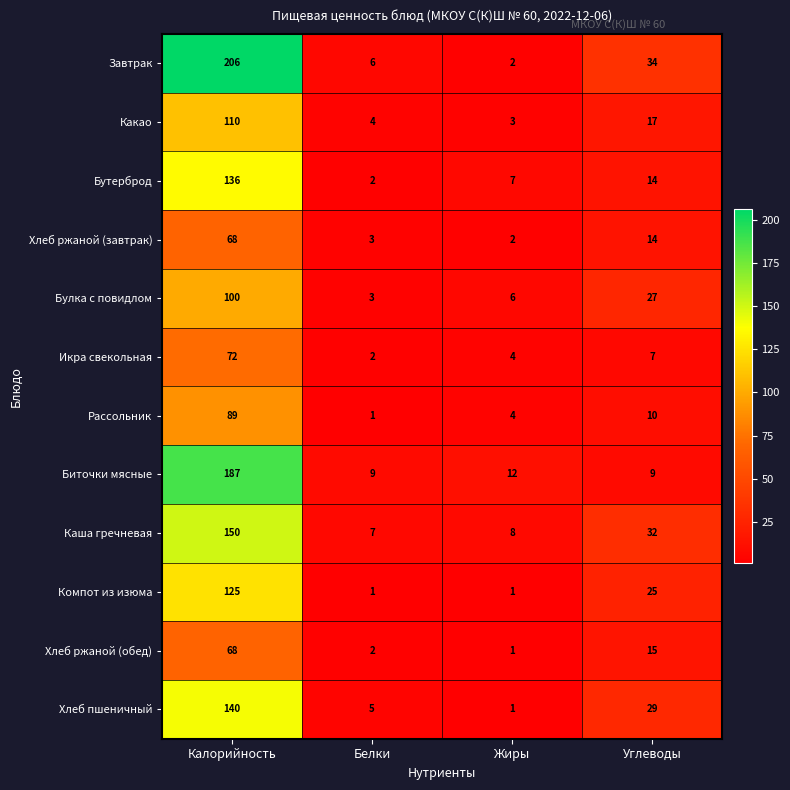

Which series has the largest total across all categories?

Завтрак